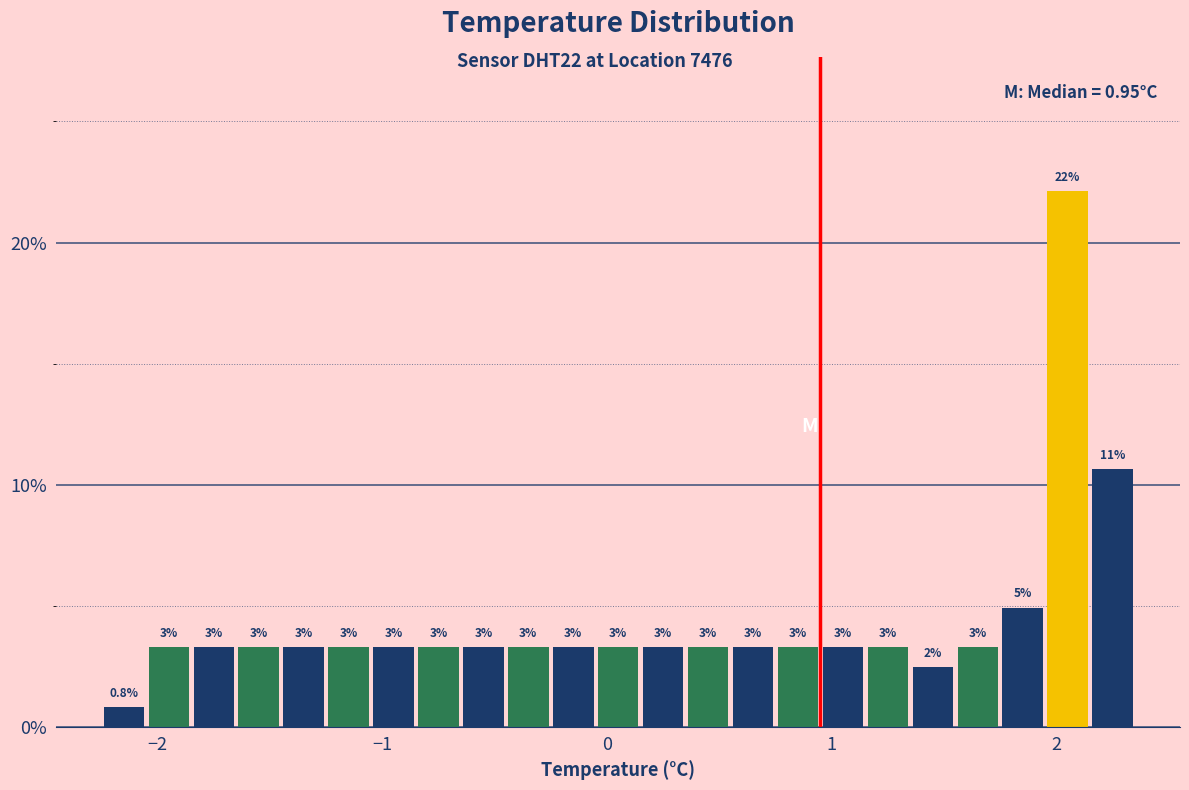

Read against the x-axis, roughly where is the centre of the tallest bar?

2.1